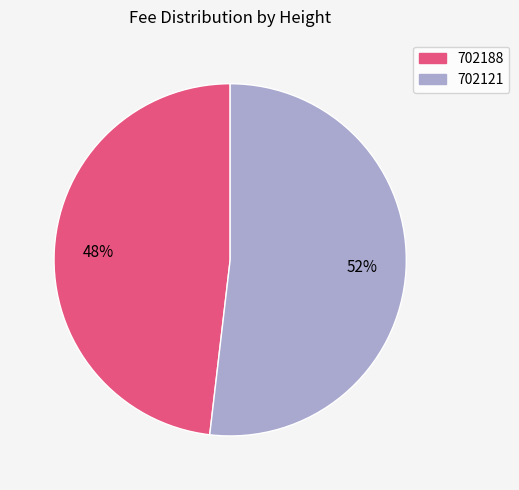

To the nearest percent, what percentage of the pie is 702121?

52%